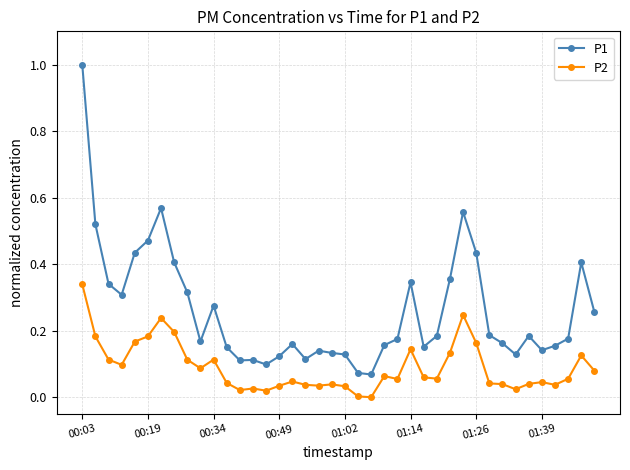

List the series in order of their overall mean, highest first.

P1, P2